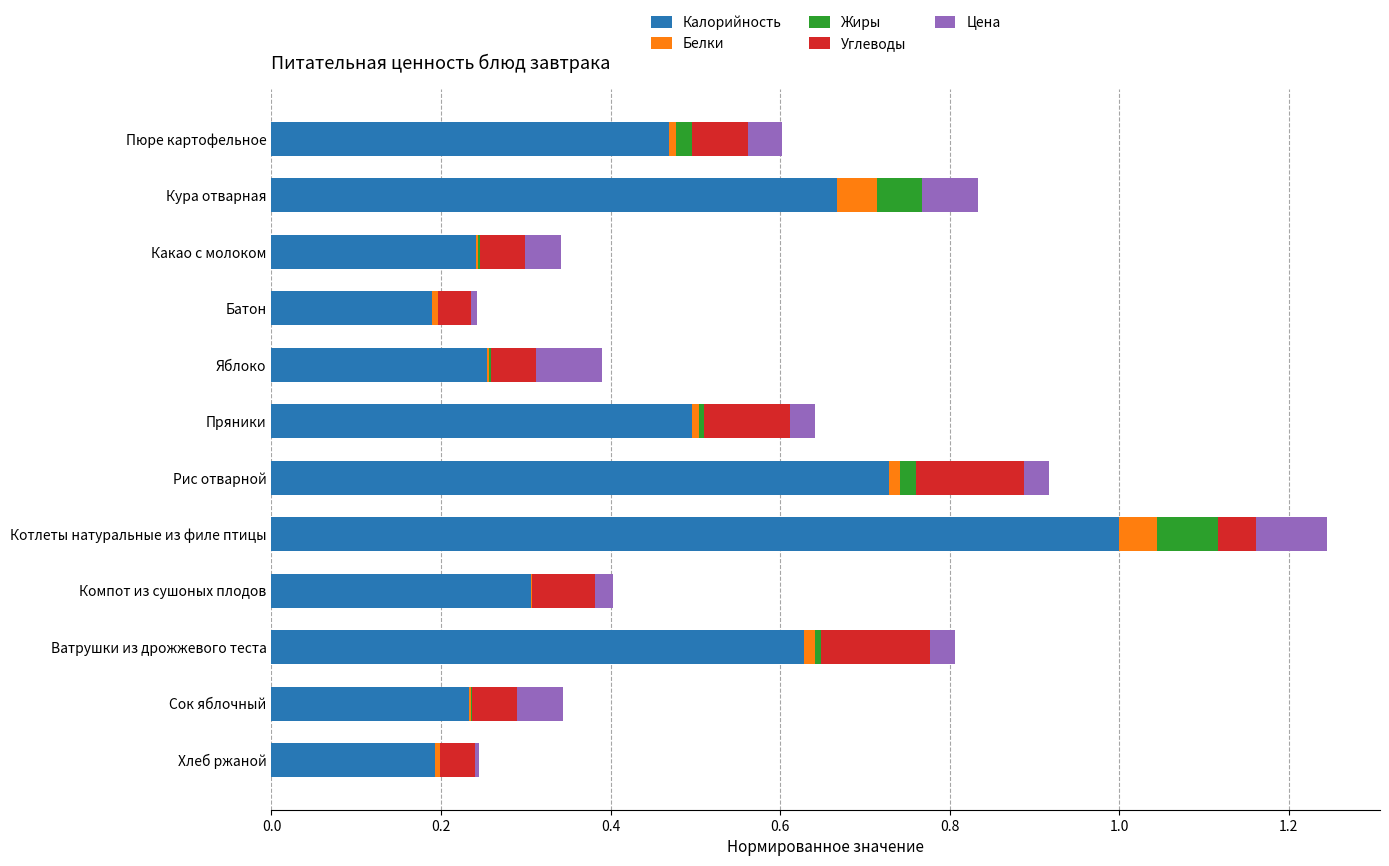

At which category is the sum across all series the highest?

Котлеты натуральные из филе птицы